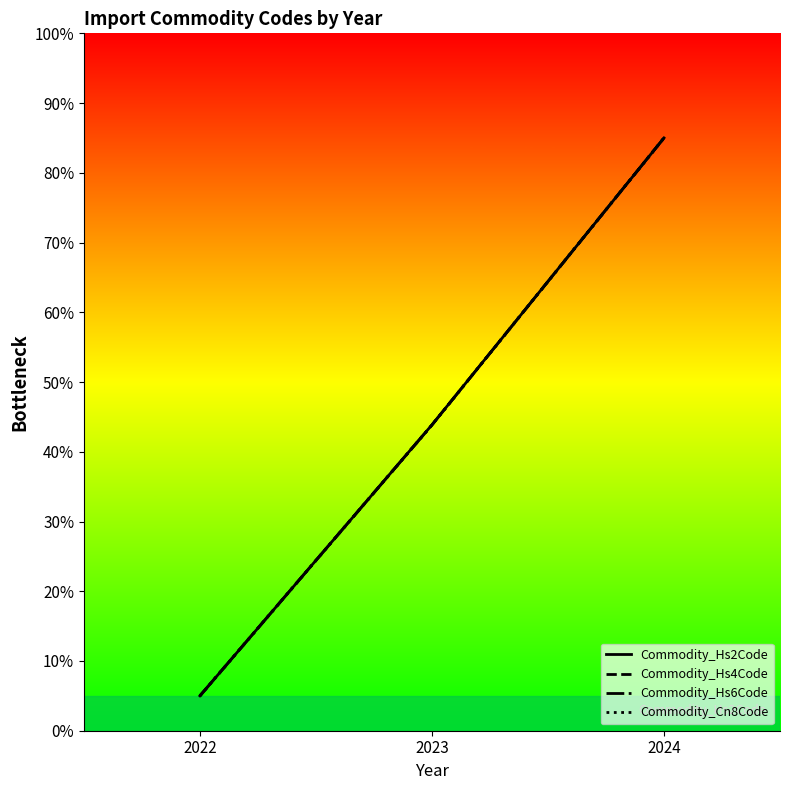

What is the average value of the Commodity_Hs2Code series?

44.6